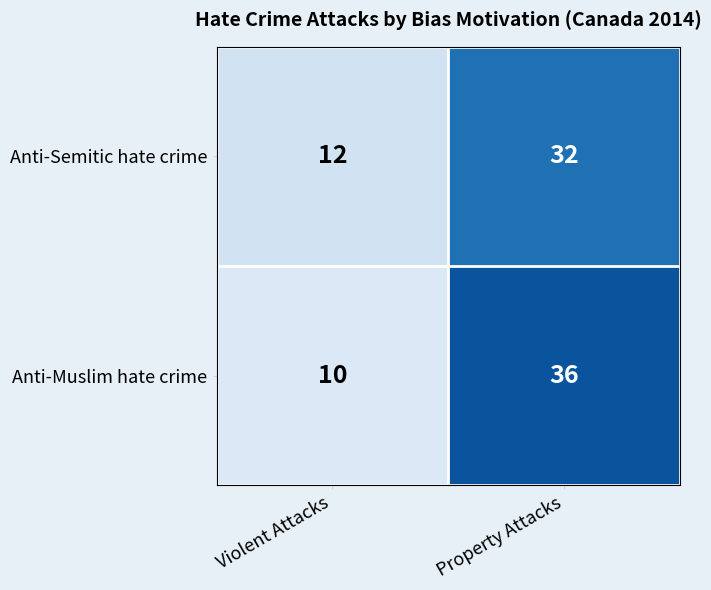

At how many categories does at least one series exceed 33?

1